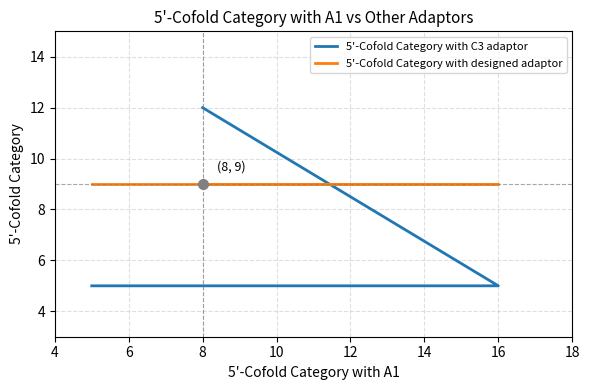

What is the spread (max minus min) of values at 10?

4